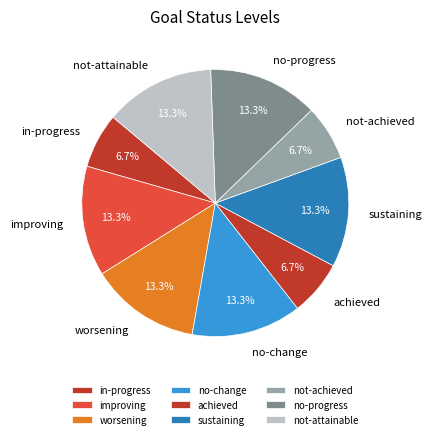

How much of the chart is everything except improving?

86.7%